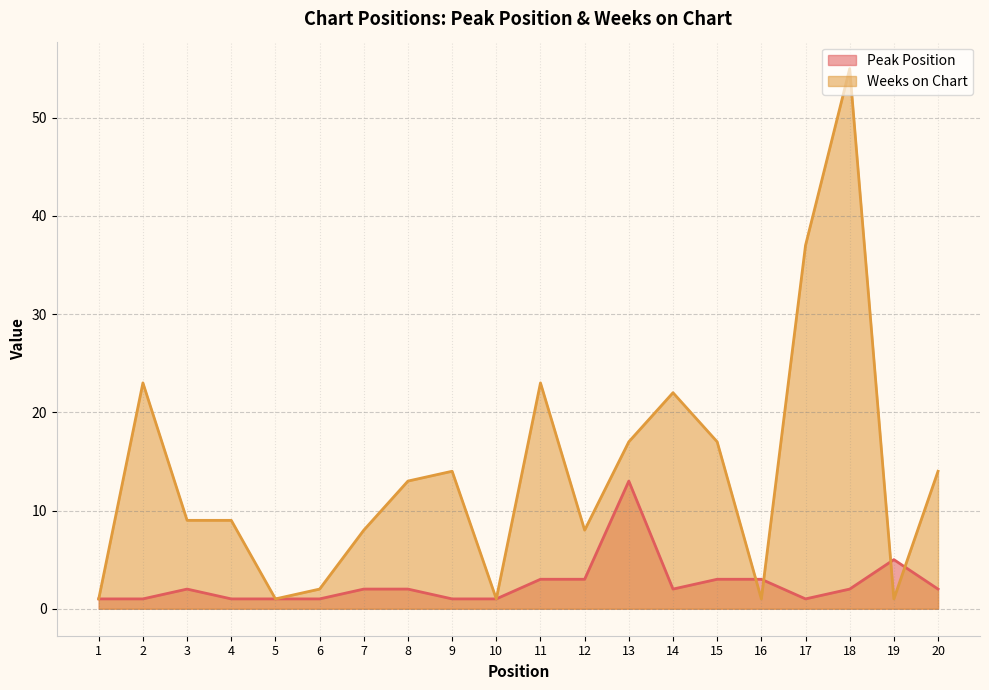

The Weeks on Chart series shows 4 at 7. True or false?

False